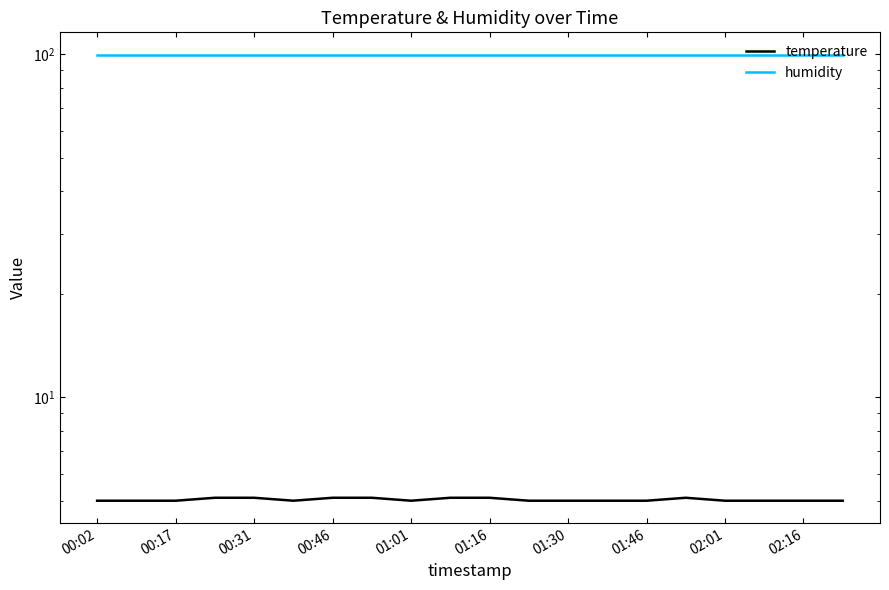

How many lines are shown in the chart?

2